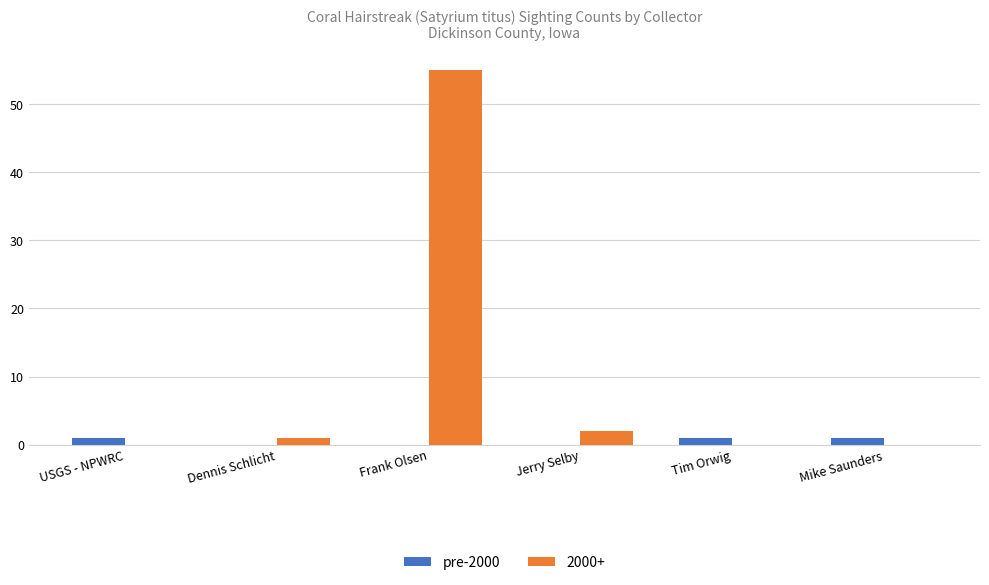

What is the sum of all pre-2000 values?

3